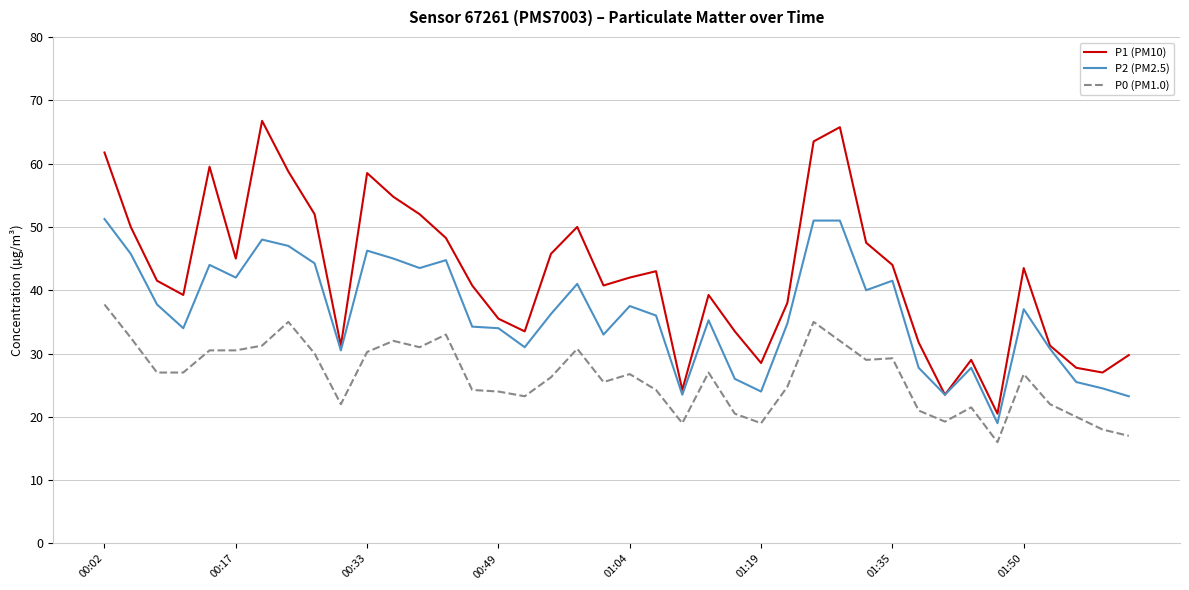

Which series has the largest total across all categories?

P1 (PM10)